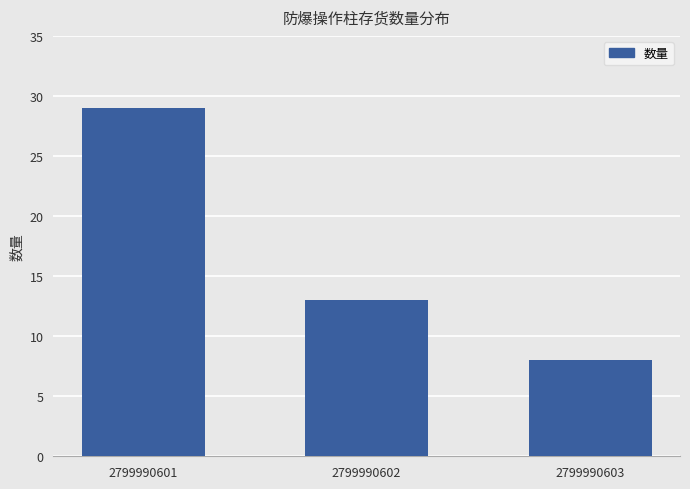

The chart shows a value of 47 at 2799990601. True or false?

False